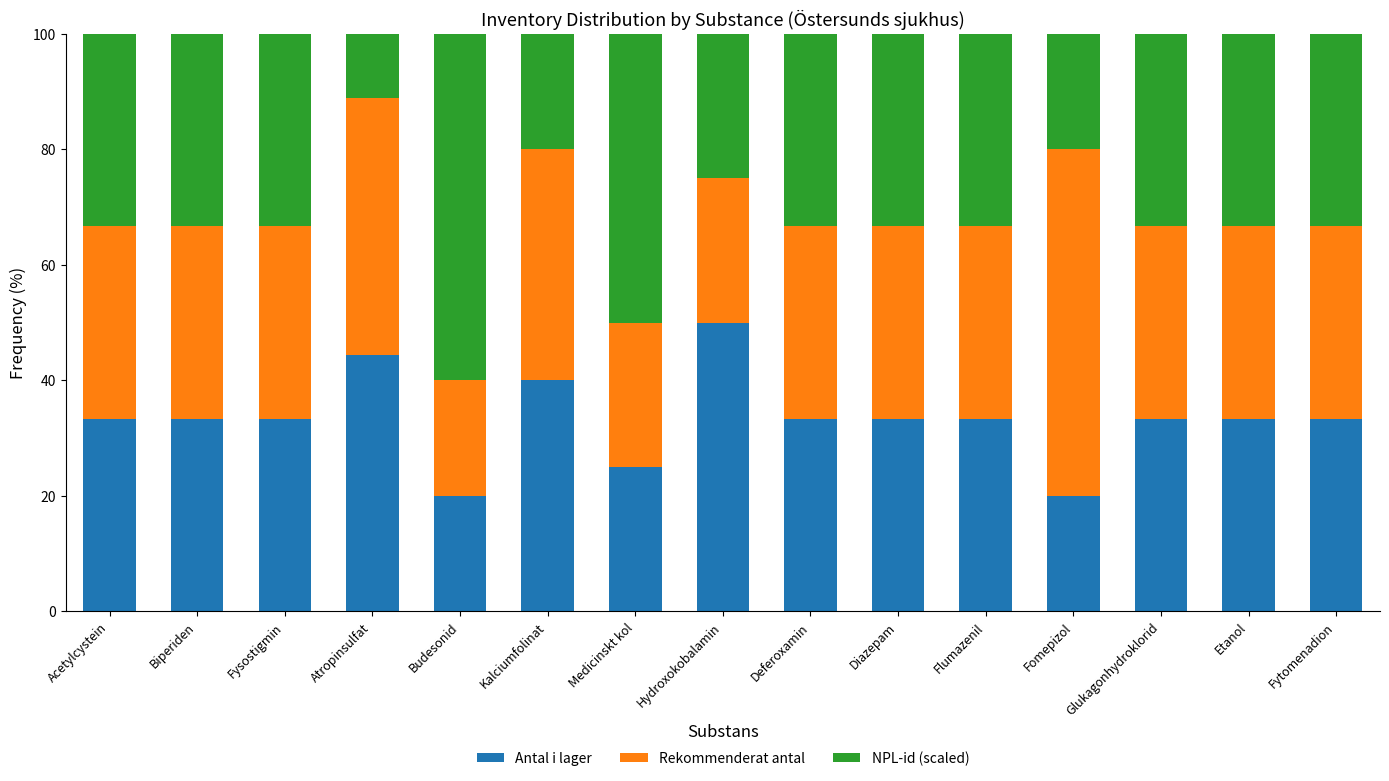

The Antal i lager series shows 53.3 at Deferoxamin. True or false?

False